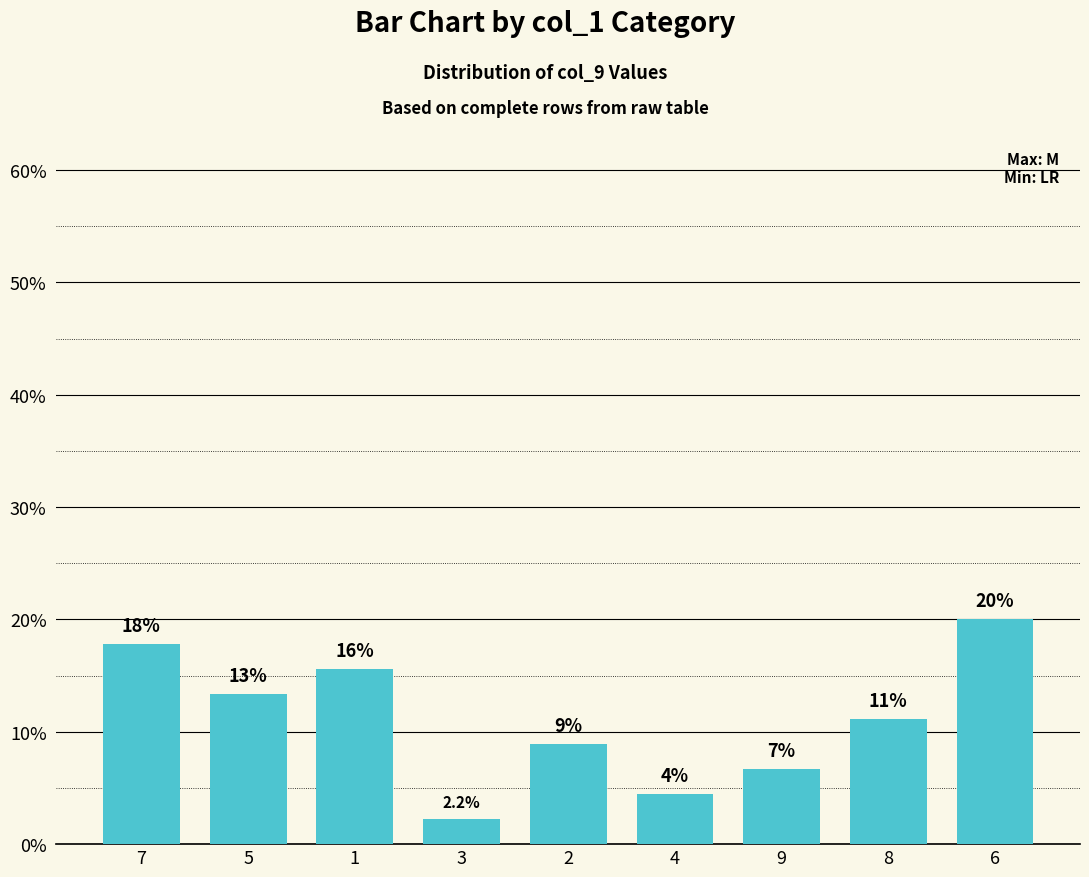

What is the change in value from 7 to 2?

-8.9